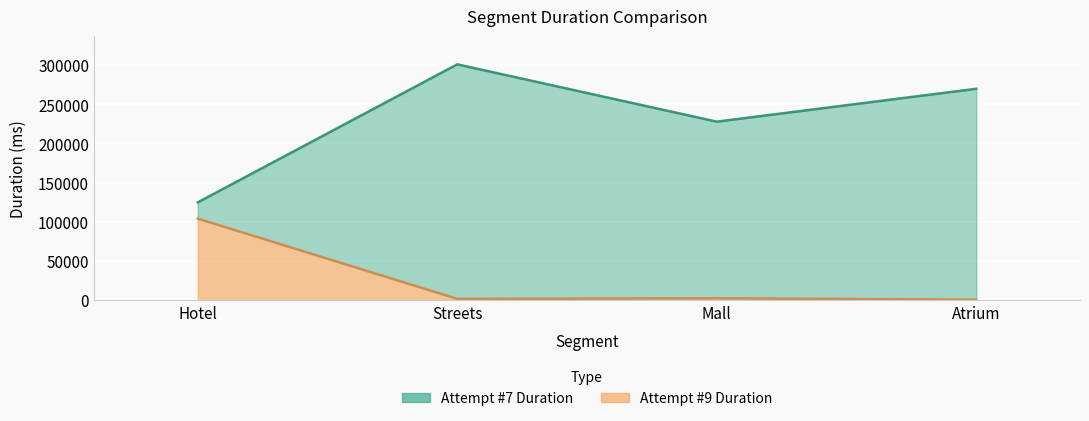

Where is the first local maximum for Attempt #9 Duration?

Mall